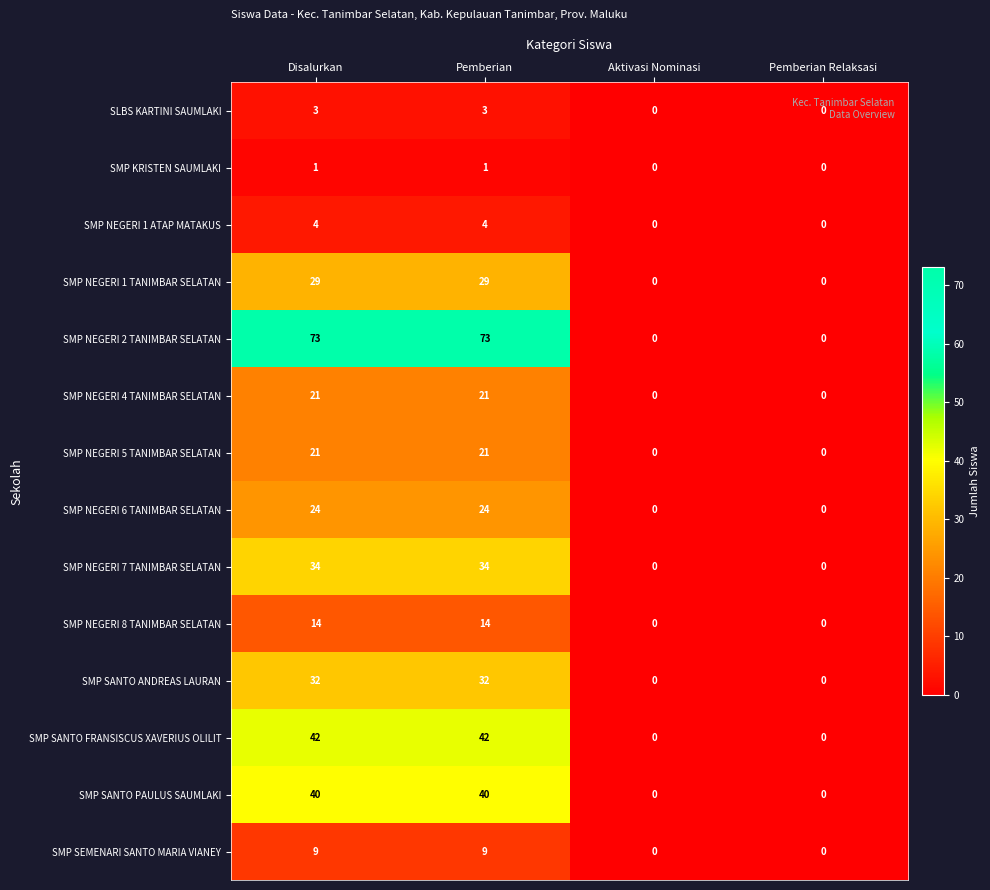

The value of SMP NEGERI 6 TANIMBAR SELATAN at Pemberian Relaksasi is -11. True or false?

False